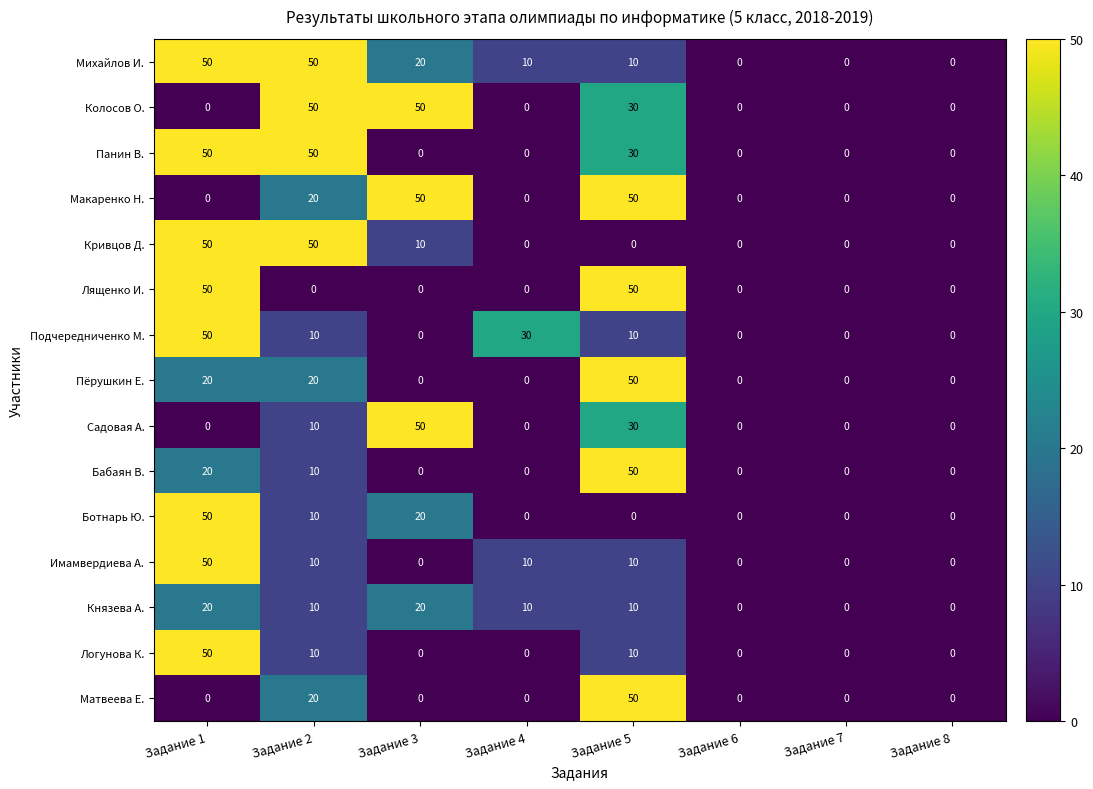

Which series changed the most between Задание 2 and Задание 3?

Панин В.